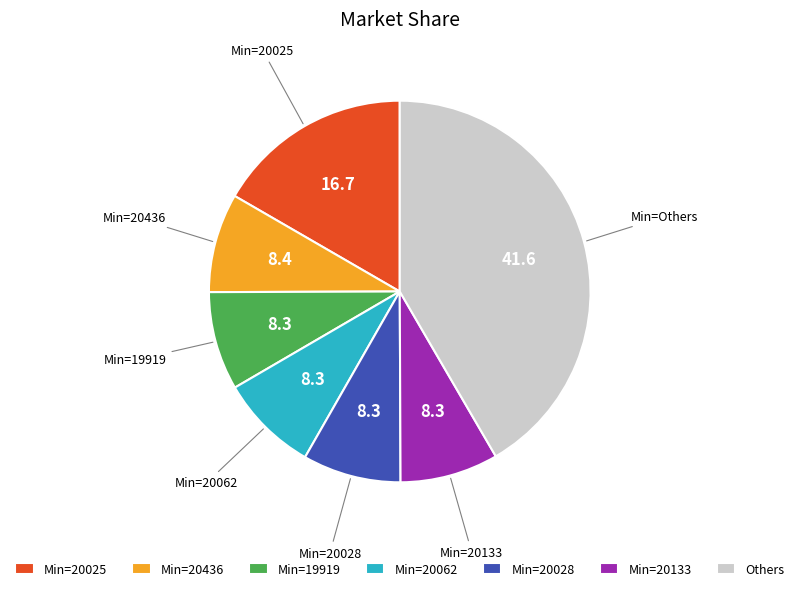

What is the largest slice in the pie chart?

Others